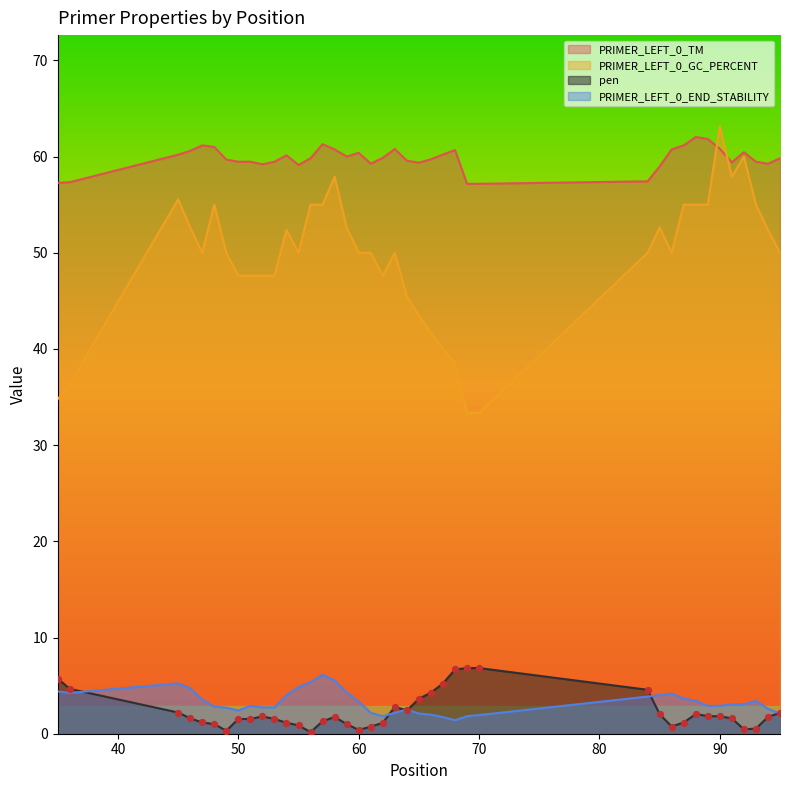

Is the value of PRIMER_LEFT_0_END_STABILITY at 36 greater than the value of PRIMER_LEFT_0_GC_PERCENT at 47?

No